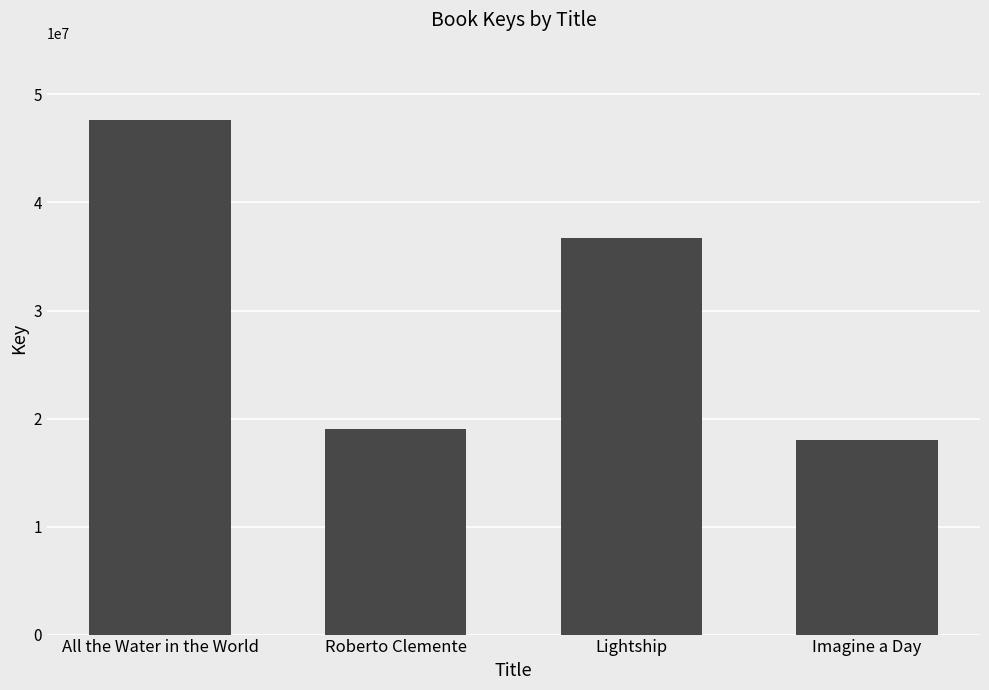

The value at Roberto Clemente is 19011168. True or false?

True